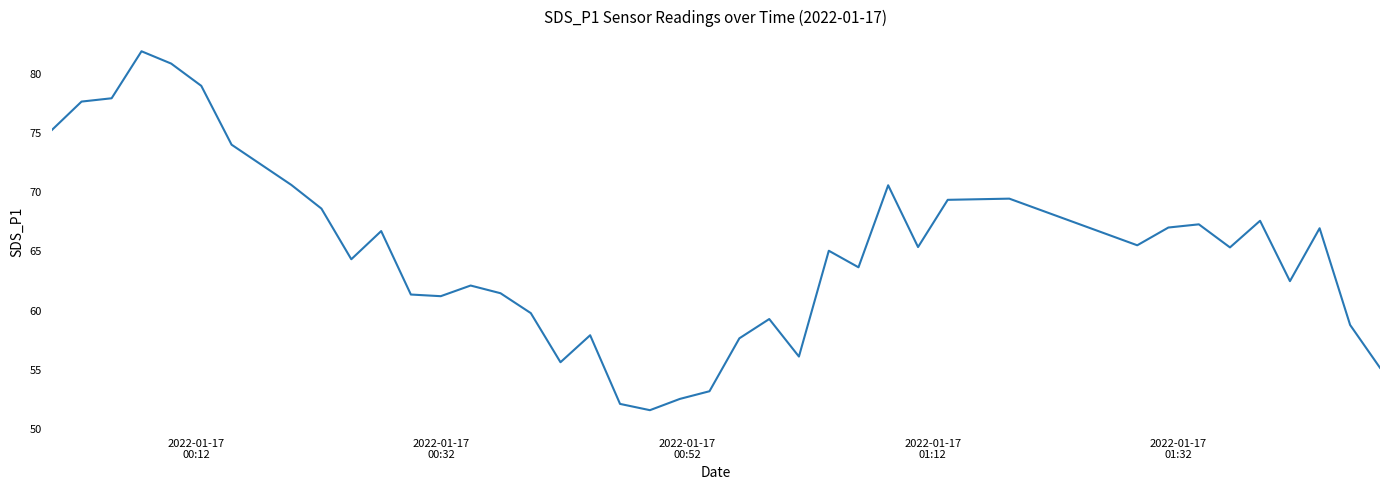

What is the maximum value shown in the chart?

81.8